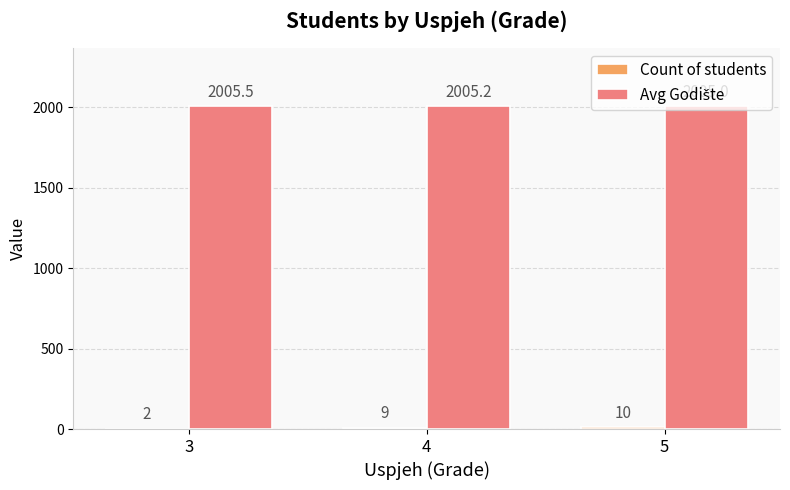

What is the total value across all series at 5?

2015.0